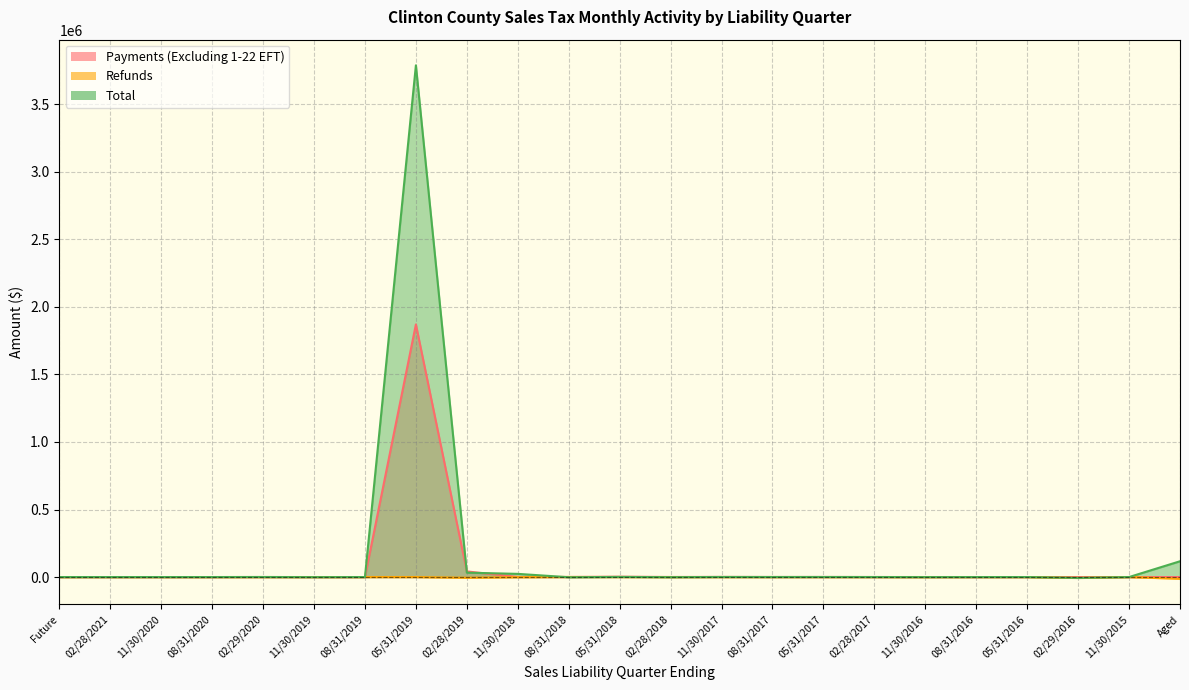

Count the number of data series in this chart.

3